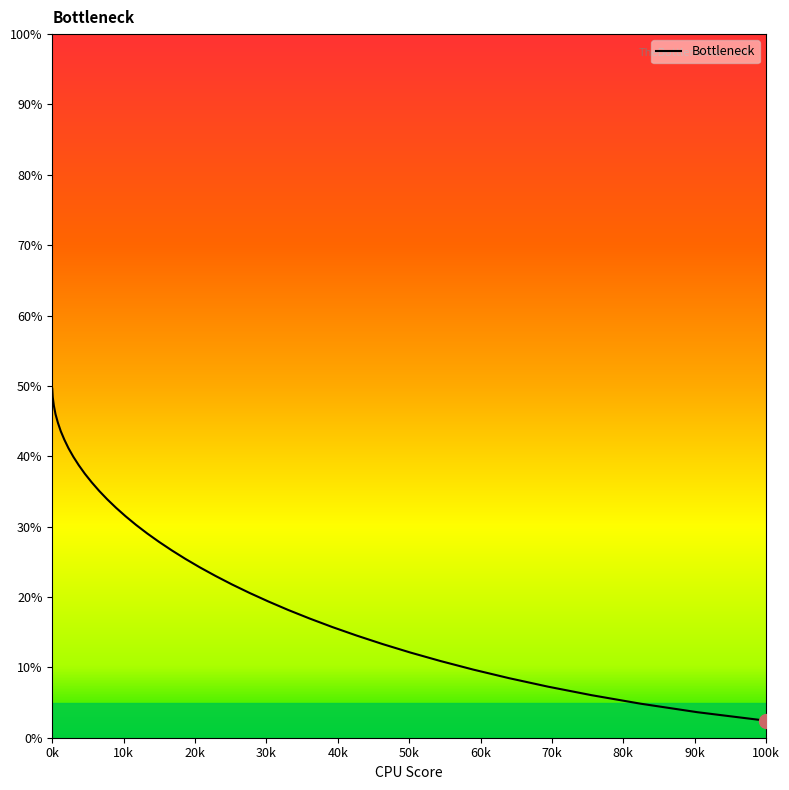

What is the difference between the maximum and minimum values?

47.2